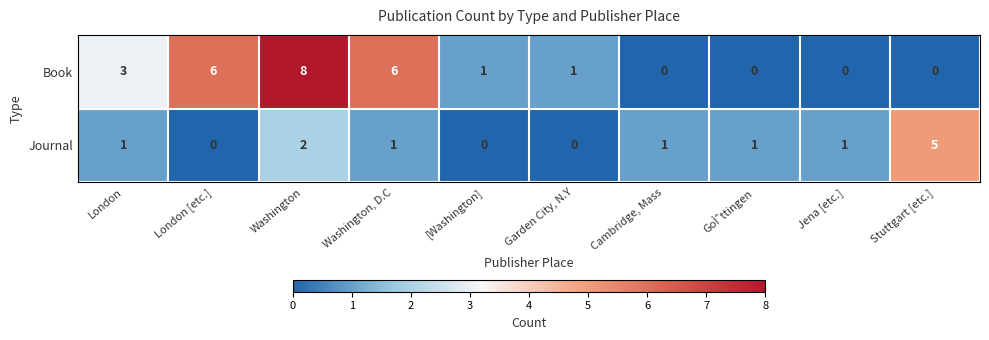

List the series in order of their peak value, lowest first.

Journal, Book